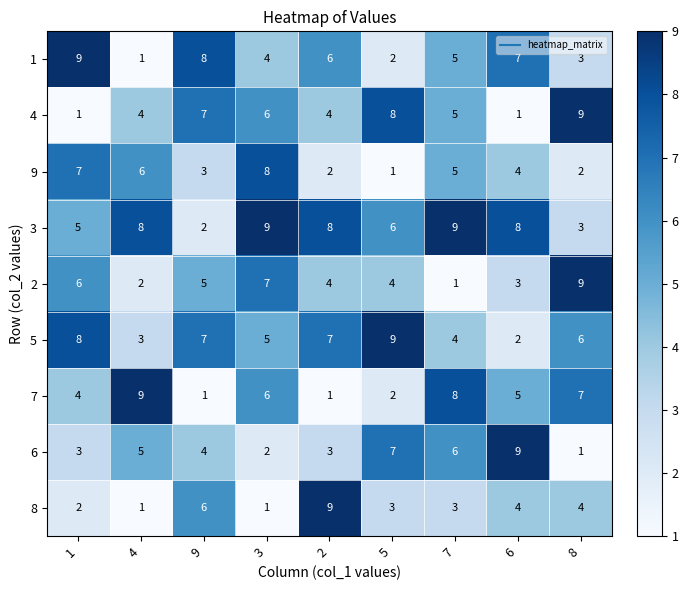

At which label does 5 reach its peak?

5